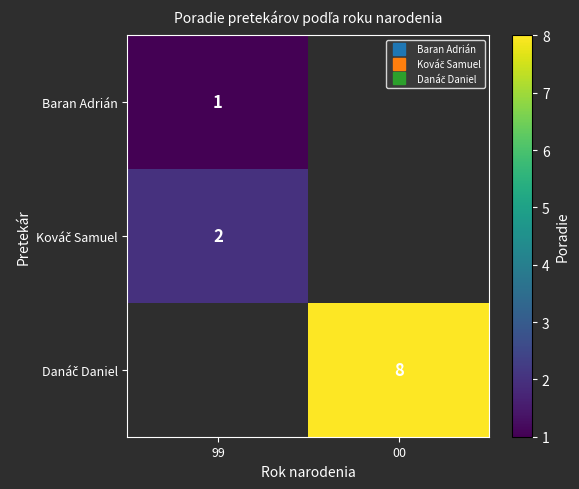

How many values in Baran Adrián are above zero?

1